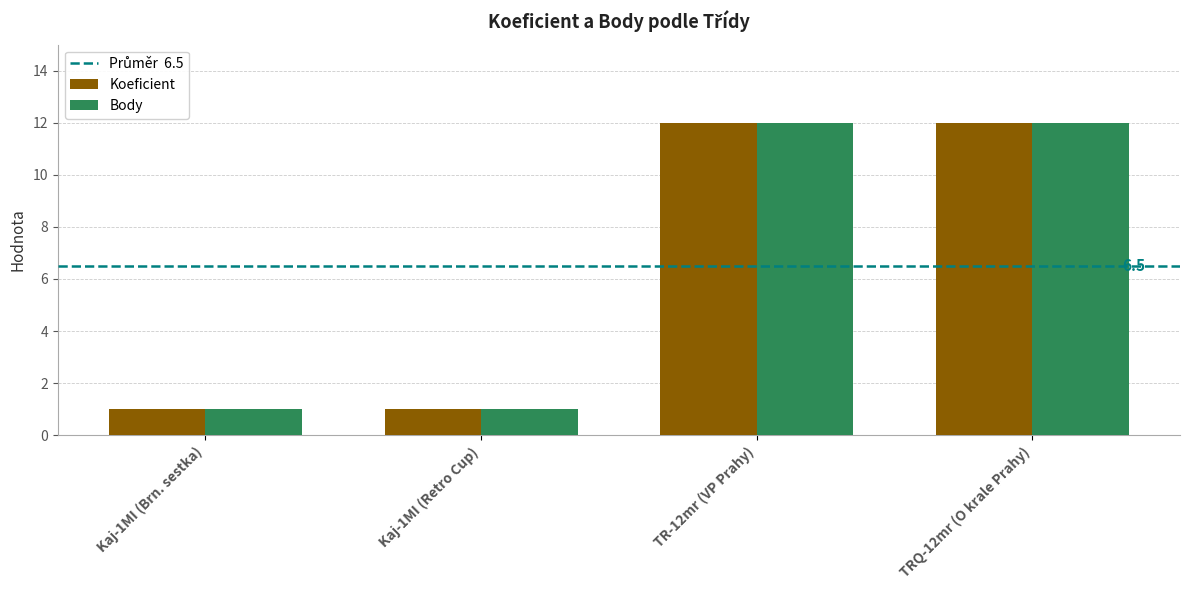

What is the difference between the maximum and minimum values in the Koeficient series?

11